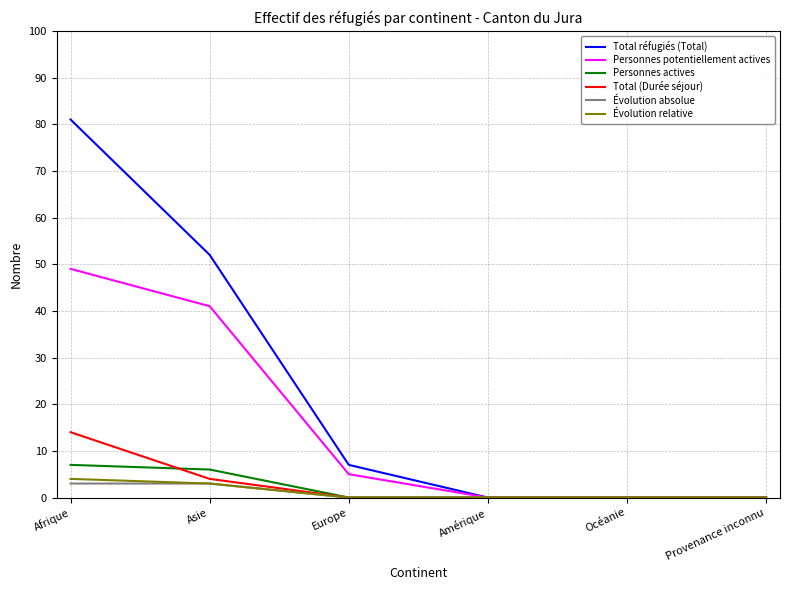

Reading left to right, what are all the values shown in this chart?

Total réfugiés (Total): Afrique=81	Asie=52	Europe=7	Amérique=0	Océanie=0	Provenance inconnu=0
Personnes potentiellement actives: Afrique=49	Asie=41	Europe=5	Amérique=0	Océanie=0	Provenance inconnu=0
Personnes actives: Afrique=7	Asie=6	Europe=0	Amérique=0	Océanie=0	Provenance inconnu=0
Total (Durée séjour): Afrique=14	Asie=4	Europe=0	Amérique=0	Océanie=0	Provenance inconnu=0
Évolution absolue: Afrique=3	Asie=3	Europe=0	Amérique=0	Océanie=0	Provenance inconnu=0
Évolution relative: Afrique=4	Asie=3	Europe=0	Amérique=0	Océanie=0	Provenance inconnu=0